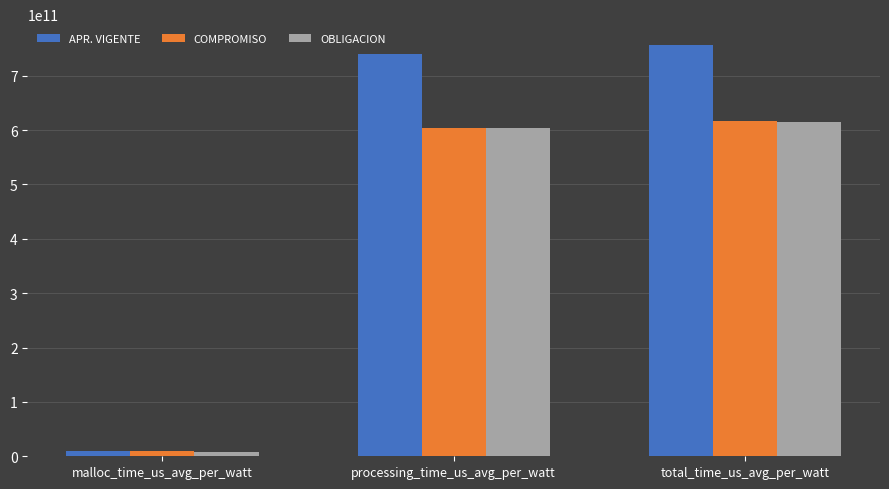

What is the value of the OBLIGACION bar at the 3rd from the left?

614787320704.8